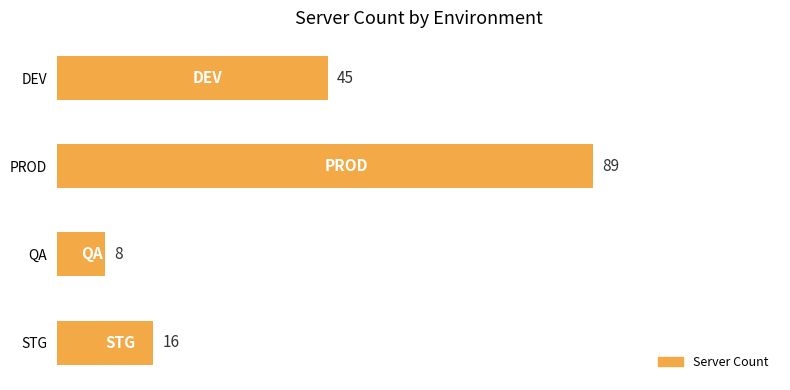

Between STG and PROD, which is larger?

PROD